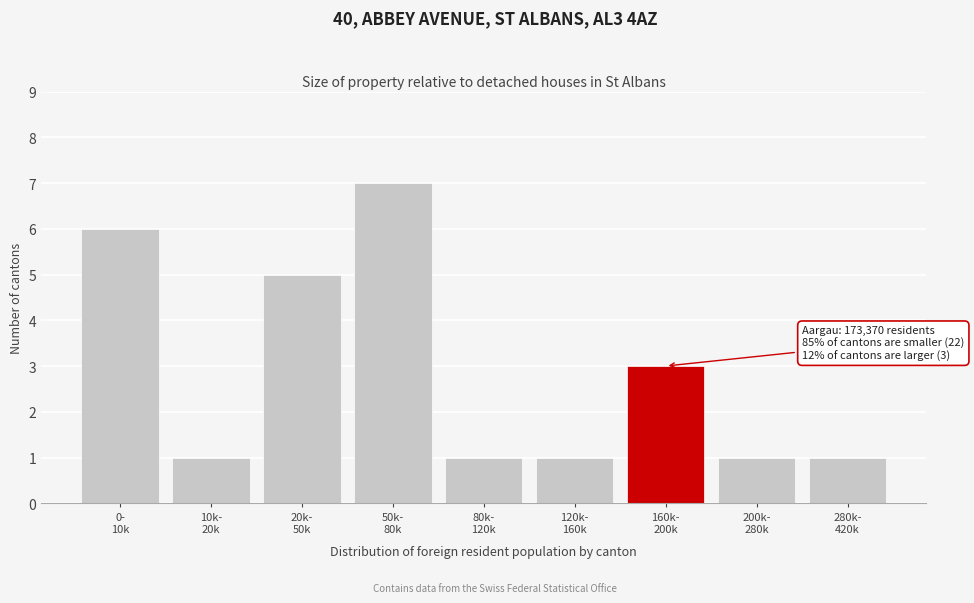

What is the average value?

3